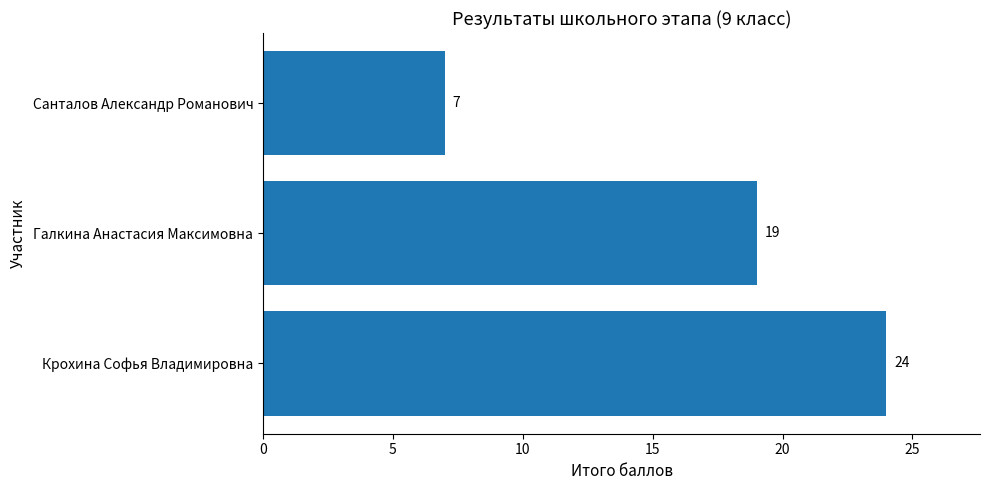

Rank the categories by value from lowest to highest.

Санталов Александр Романович, Галкина Анастасия Максимовна, Крохина Софья Владимировна